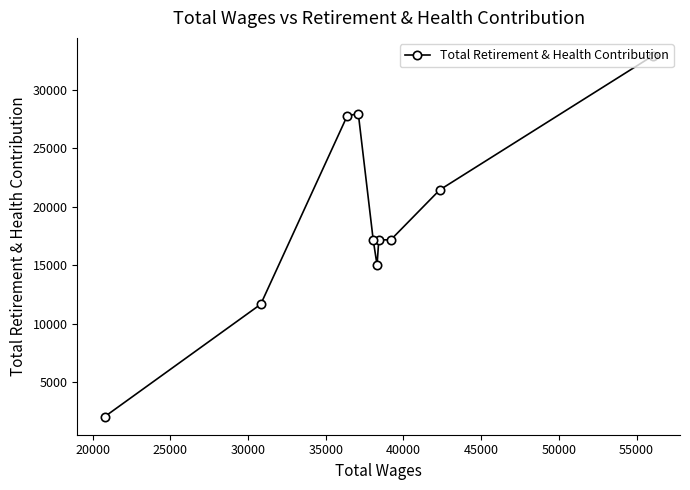

What is the value of the 8th point from the left?

17172